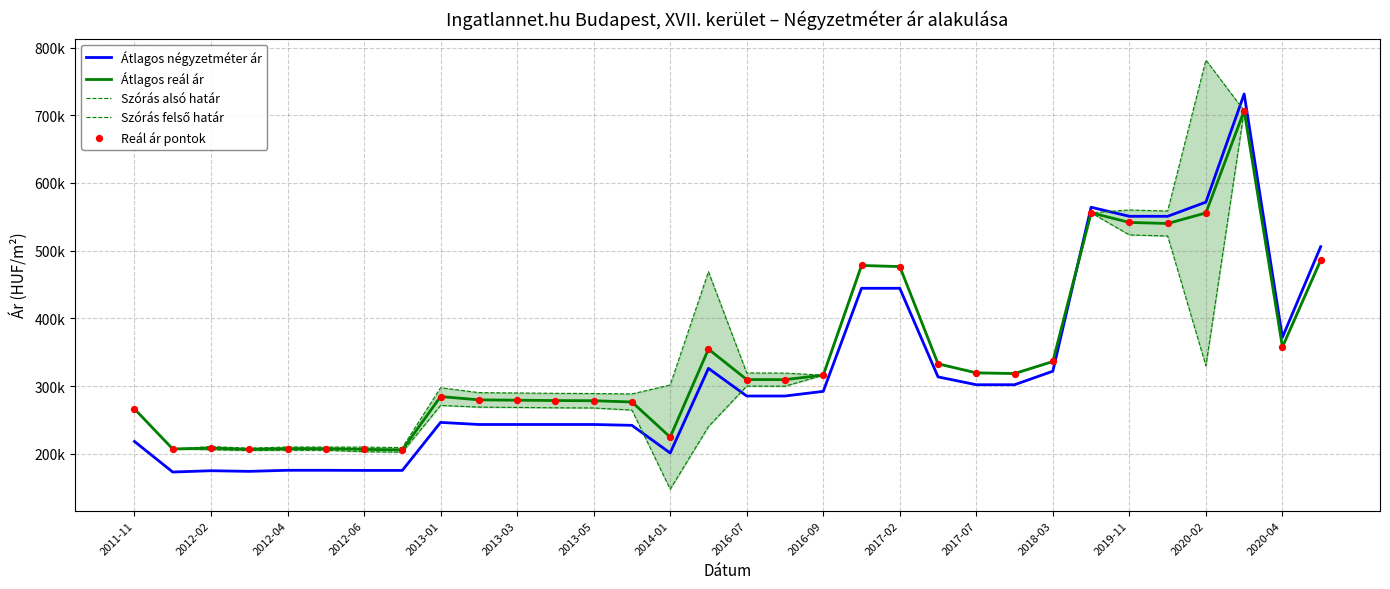

Which series reaches the minimum Y coordinate?

Szórás alsó határ